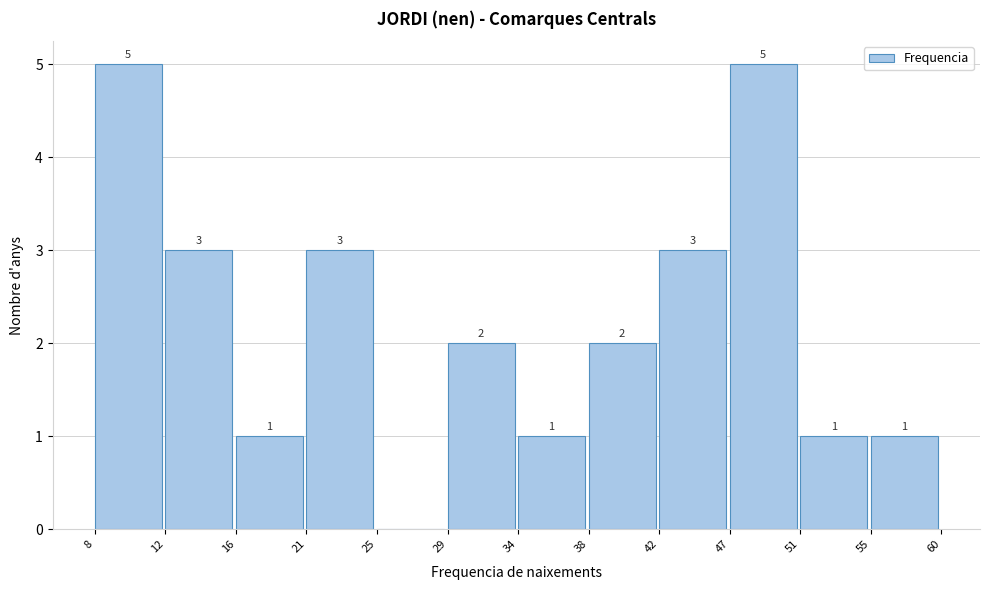

Reading left to right, list all the values displayed in this chart.

8=5	12=3	16=1	21=3	25=0	29=2	34=1	38=2	42=3	47=5	51=1	55=1